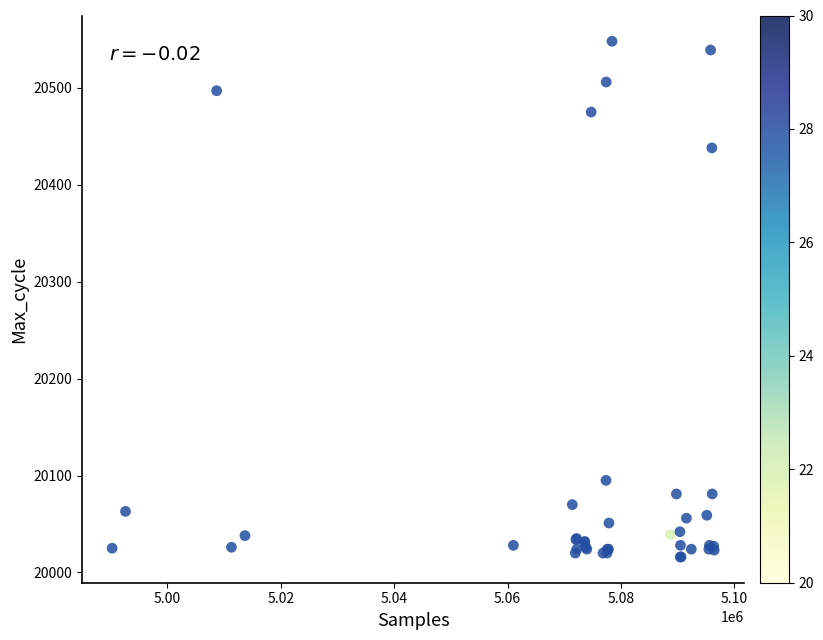

What Y value in the scatter plot is closest to 20282?

20438